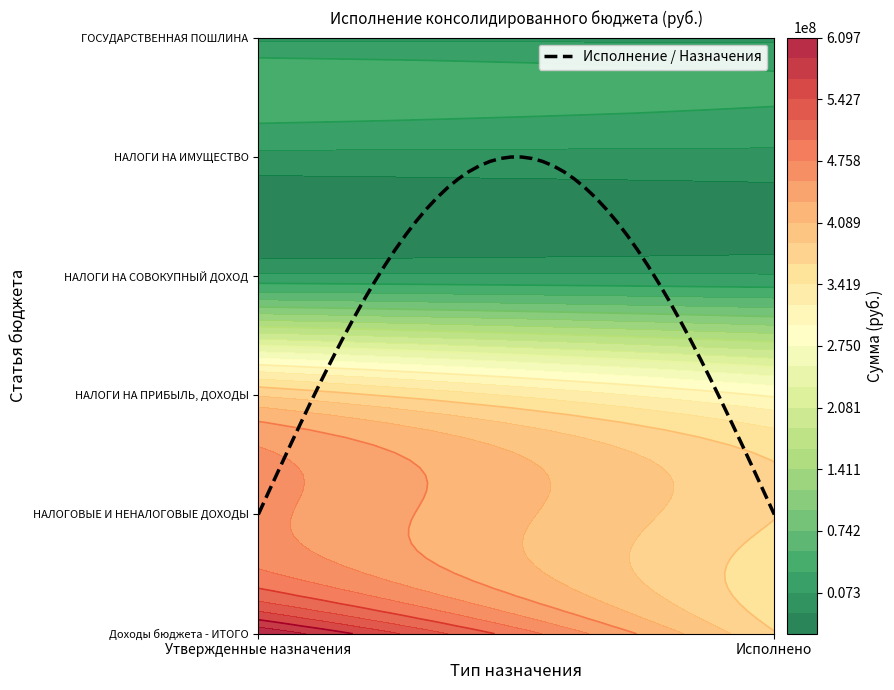

What is the difference between the maximum and minimum values in the НАЛОГИ НА ПРИБЫЛЬ, ДОХОДЫ series?

90502634.5